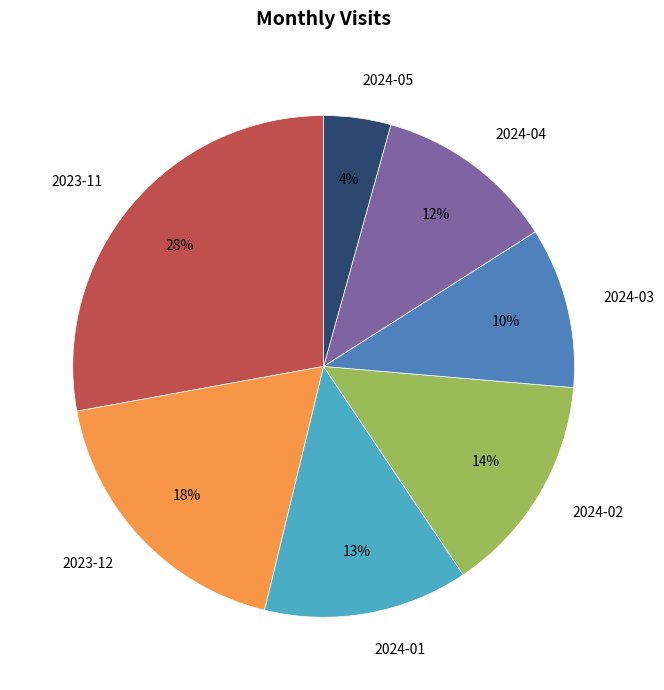

Does 2024-03 represent more than half of the total?

No